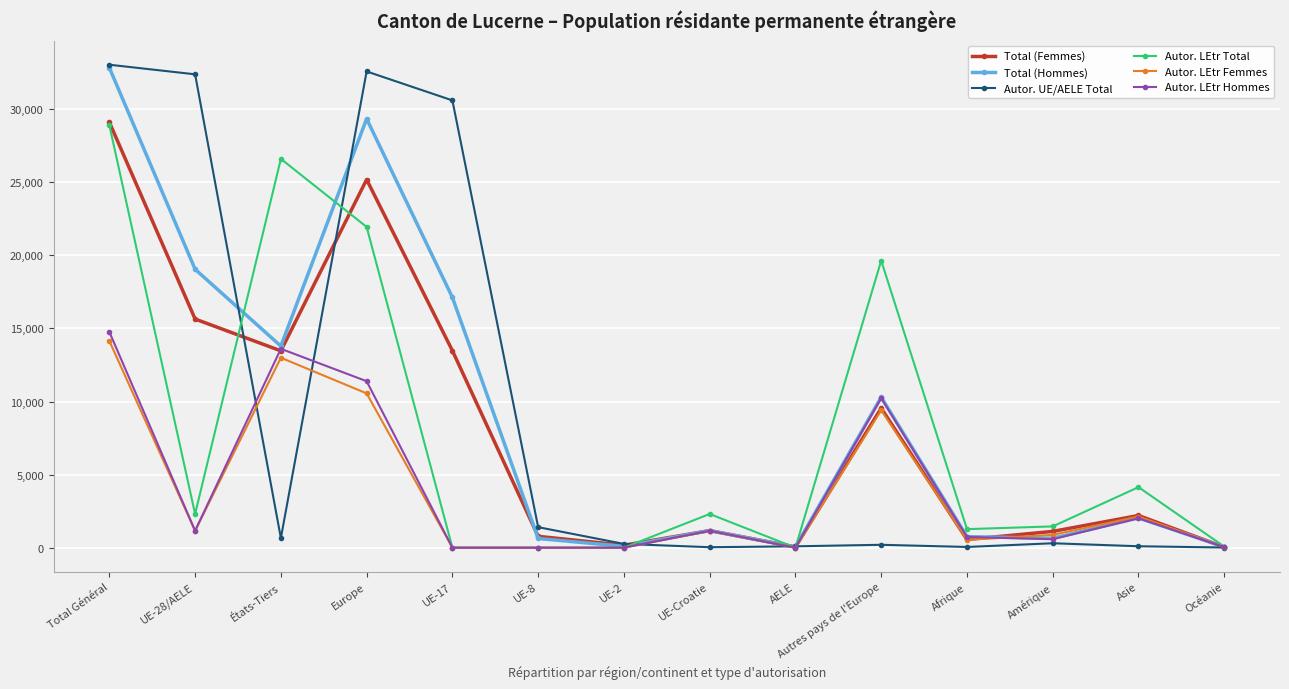

Where is the first local maximum for Total (Hommes)?

Europe